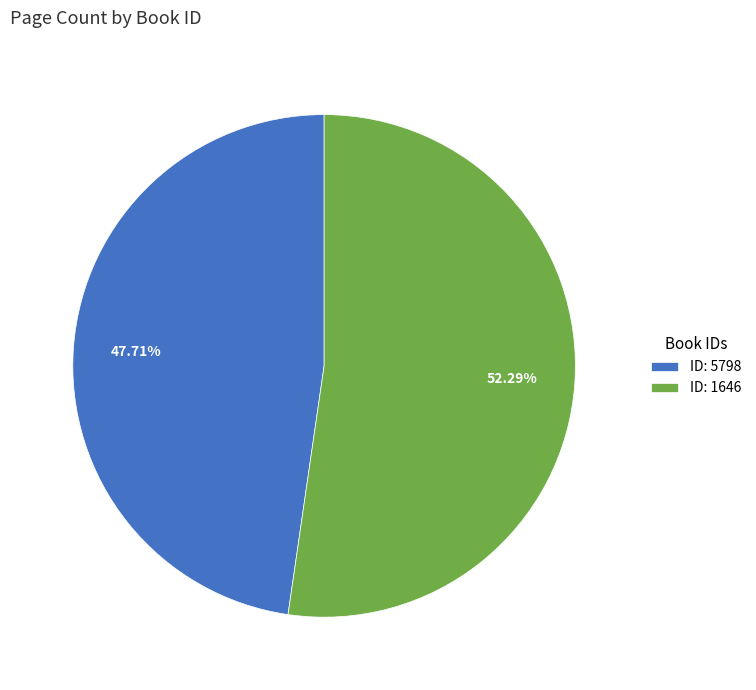

Is the sum of ID: 5798 and ID: 1646 greater than half?

Yes